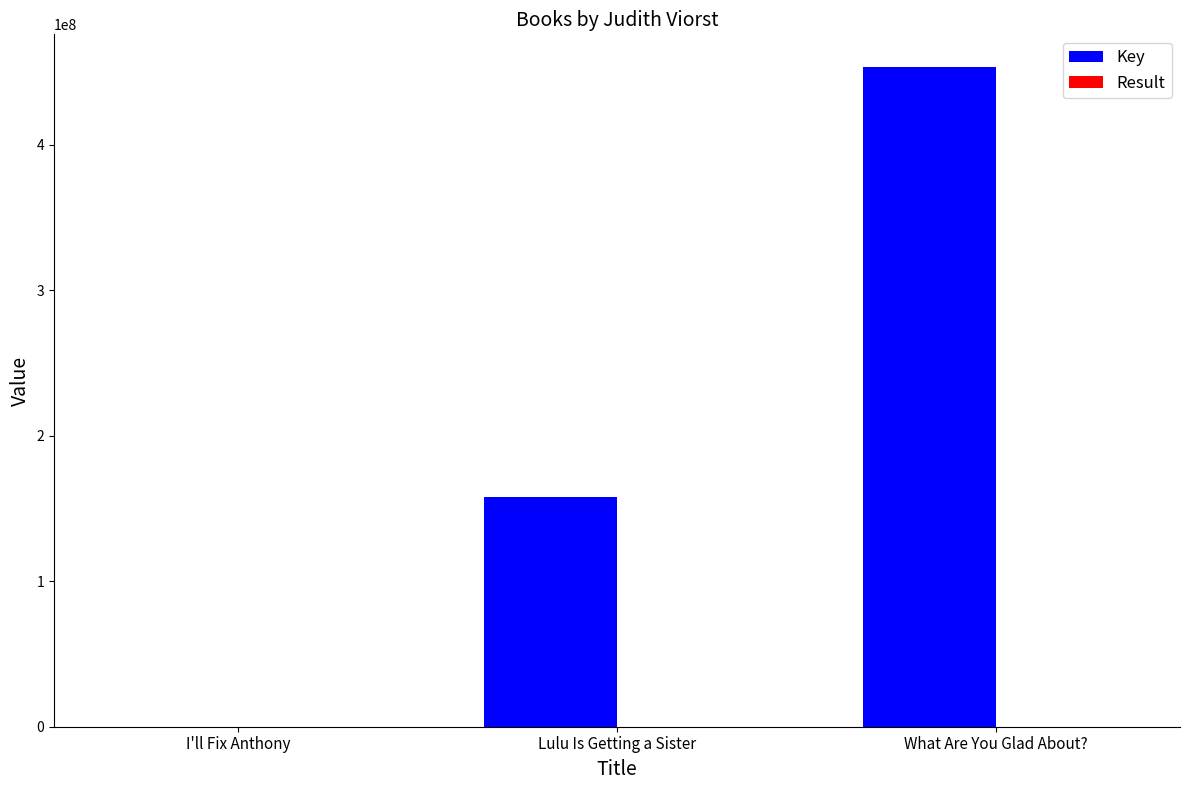

The value of Key at What Are You Glad About? is 453165500. True or false?

True